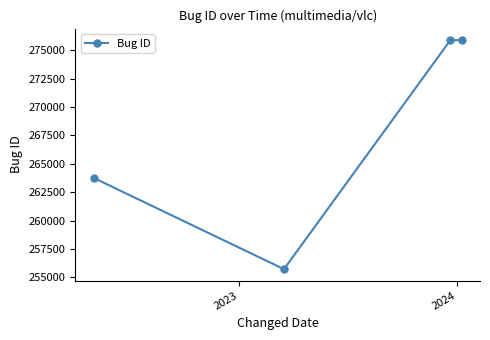

What is the value of the 2nd point from the left?

255731